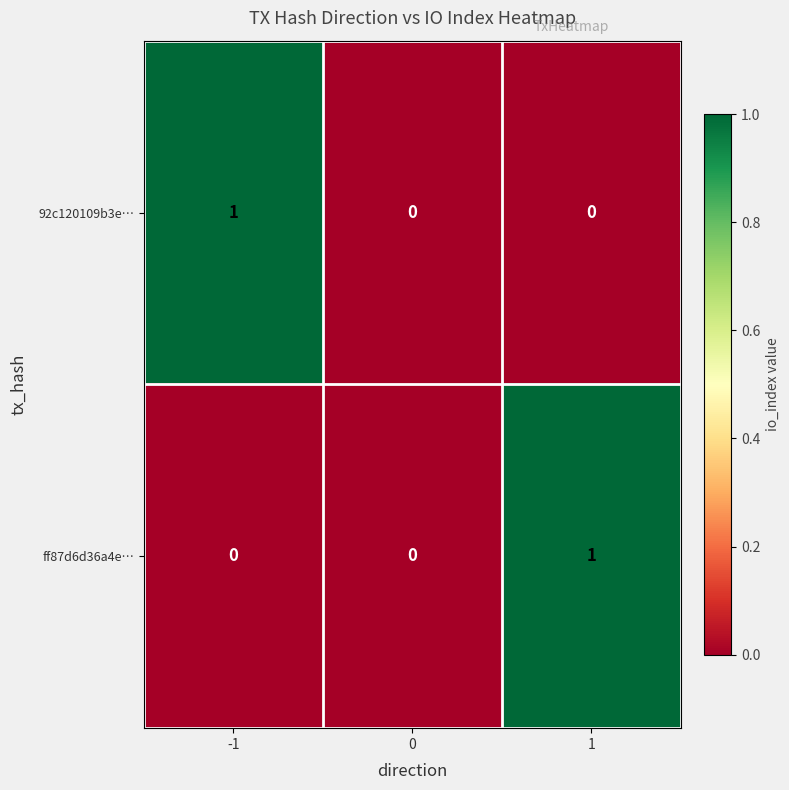

How many values in the ff87d6d36a4e… series exceed 0?

1